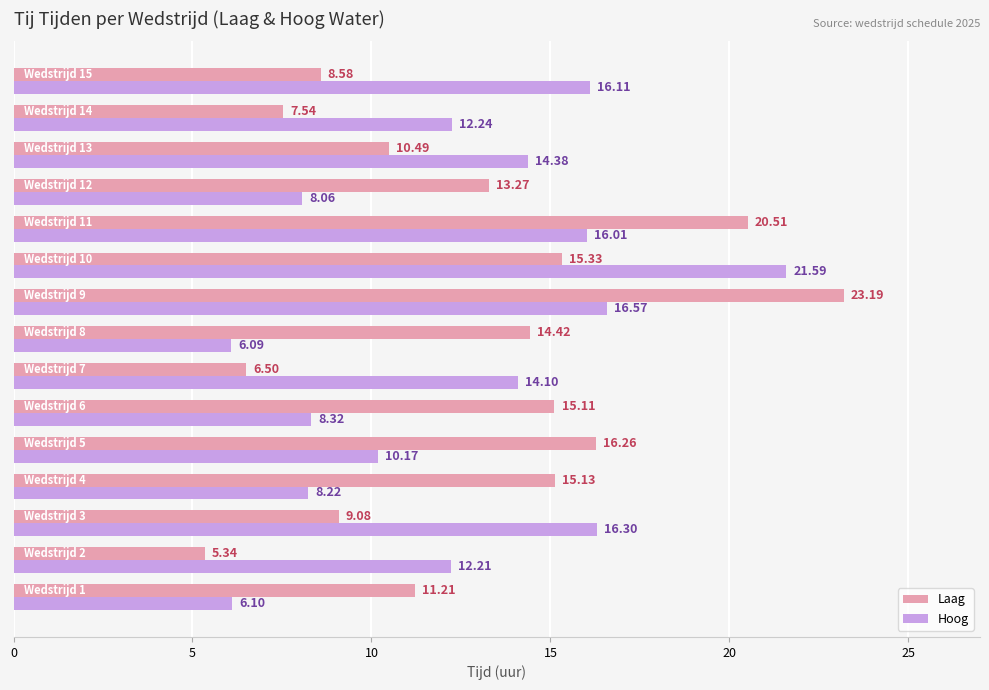

What is the sum of all Laag values?

192.0